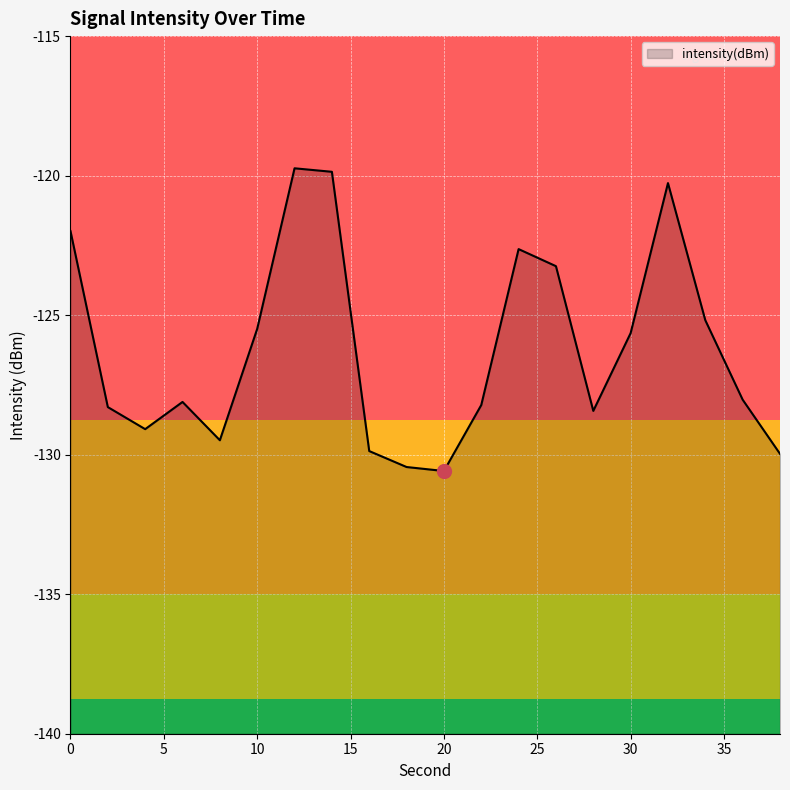

What is the value of the 14th point from the left?

-123.2